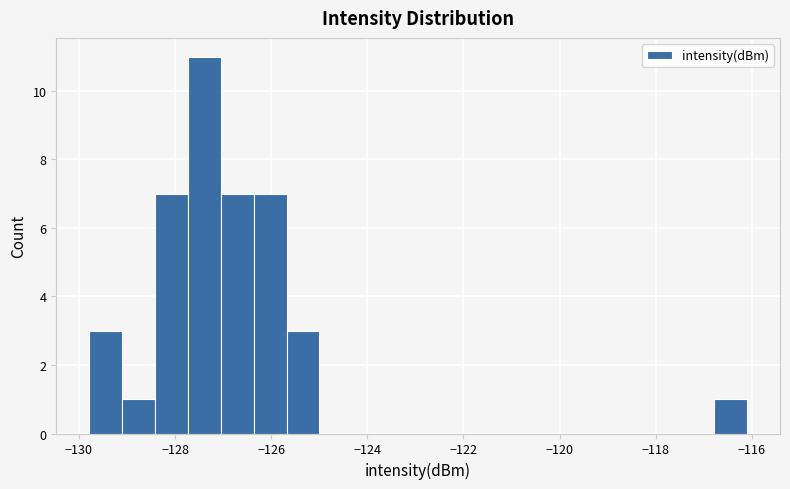

Around what value on the x-axis is the tallest bar? Give the approximate position of its centre, as read against the axis.

-127.4